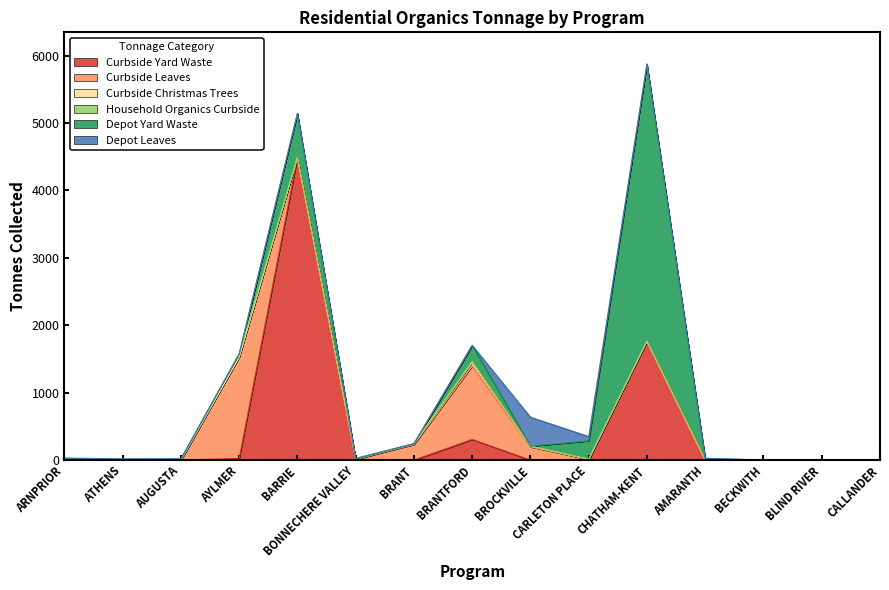

What is the value of the Depot Yard Waste point at the 10th from the left?

272.0